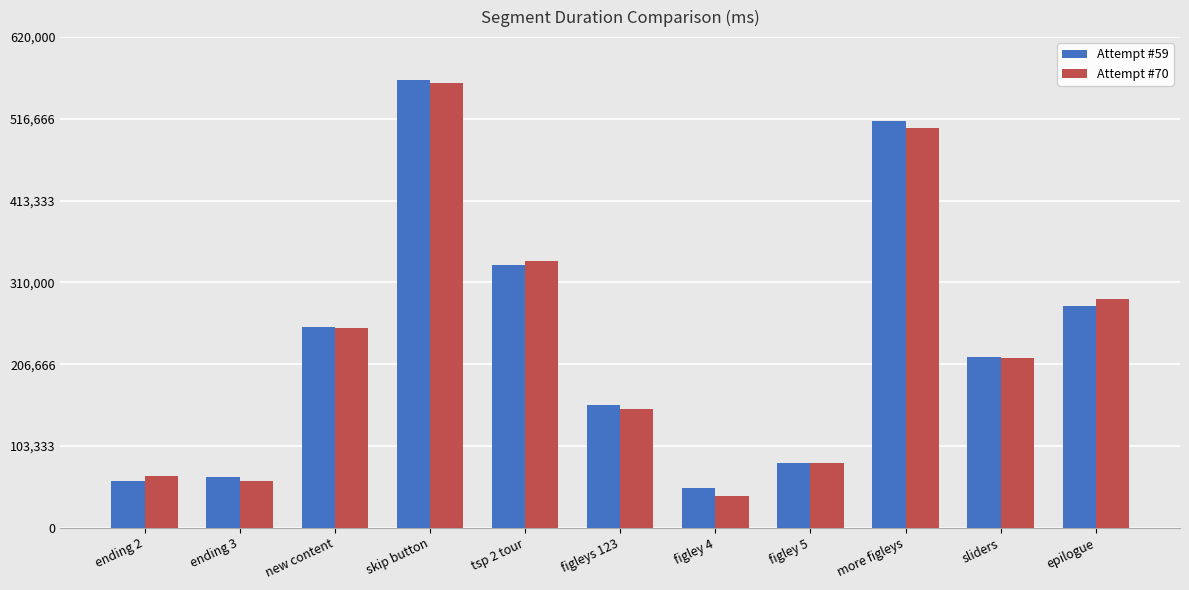

What are all the series names shown in the legend?

Attempt #59, Attempt #70